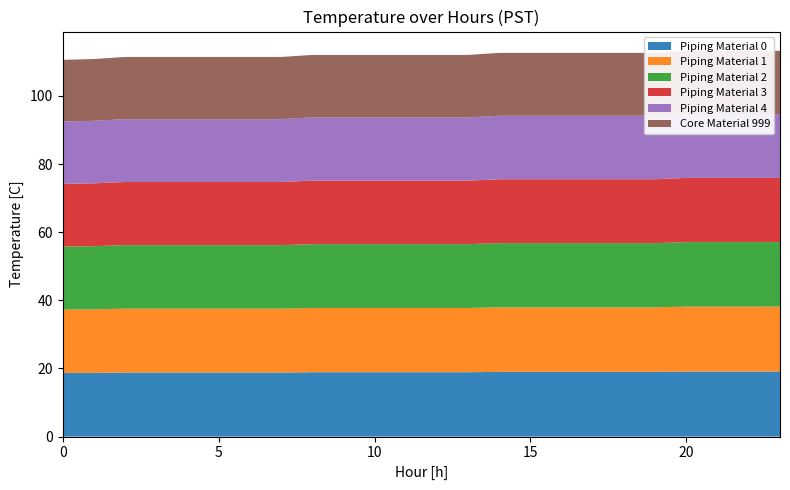

Reading right to left, extract all data points from this chart.

Series 0: 23=19.1	22=19.1	21=19.1	20=19.1	19=19.0	18=19.0	17=19.0	16=19.0	15=19.0	14=19.0	13=18.9	12=18.9	11=18.9	10=18.9	9=18.9	8=18.9	7=18.8	6=18.8	5=18.8	4=18.8	3=18.8	2=18.8	1=18.7	0=18.7
Series 1: 23=19.1	22=19.1	21=19.1	20=19.1	19=18.9	18=18.9	17=18.9	16=18.9	15=18.9	14=18.9	13=18.9	12=18.9	11=18.9	10=18.9	9=18.9	8=18.9	7=18.8	6=18.8	5=18.8	4=18.8	3=18.8	2=18.8	1=18.6	0=18.6
Series 2: 23=18.9	22=18.9	21=18.9	20=18.9	19=18.9	18=18.9	17=18.9	16=18.9	15=18.9	14=18.9	13=18.8	12=18.8	11=18.8	10=18.8	9=18.8	8=18.8	7=18.6	6=18.6	5=18.6	4=18.6	3=18.6	2=18.6	1=18.6	0=18.5
Series 3: 23=18.9	22=18.9	21=18.9	20=18.9	19=18.8	18=18.8	17=18.8	16=18.8	15=18.8	14=18.8	13=18.6	12=18.6	11=18.6	10=18.6	9=18.6	8=18.6	7=18.6	6=18.6	5=18.6	4=18.6	3=18.6	2=18.6	1=18.4	0=18.4
Series 4: 23=18.8	22=18.8	21=18.8	20=18.8	19=18.6	18=18.6	17=18.6	16=18.6	15=18.6	14=18.6	13=18.6	12=18.6	11=18.6	10=18.6	9=18.6	8=18.6	7=18.4	6=18.4	5=18.4	4=18.4	3=18.4	2=18.4	1=18.4	0=18.3
Series 5: 23=18.6	22=18.6	21=18.6	20=18.6	19=18.4	18=18.4	17=18.4	16=18.4	15=18.4	14=18.4	13=18.4	12=18.4	11=18.4	10=18.4	9=18.4	8=18.4	7=18.2	6=18.2	5=18.2	4=18.2	3=18.2	2=18.2	1=18.1	0=18.1